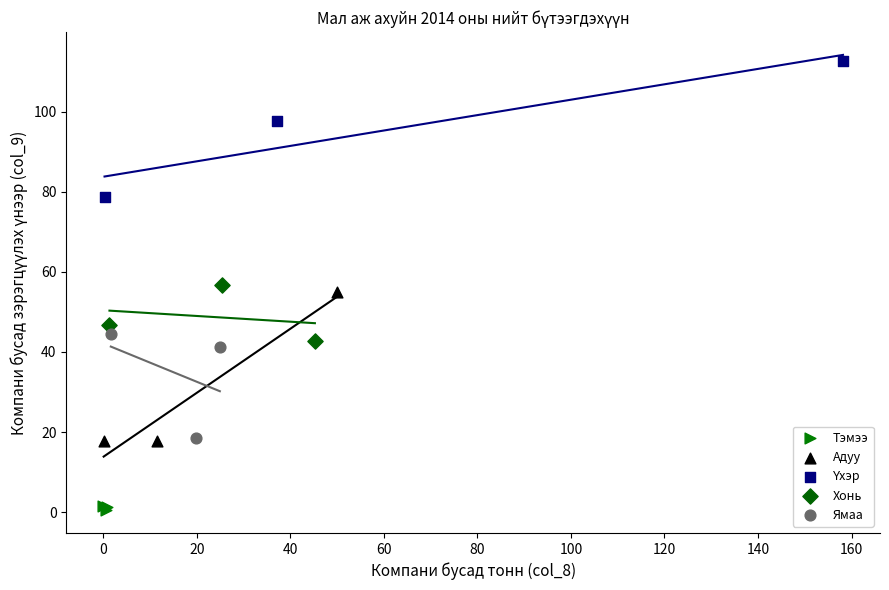

Which series reaches the minimum Y coordinate?

Тэмээ